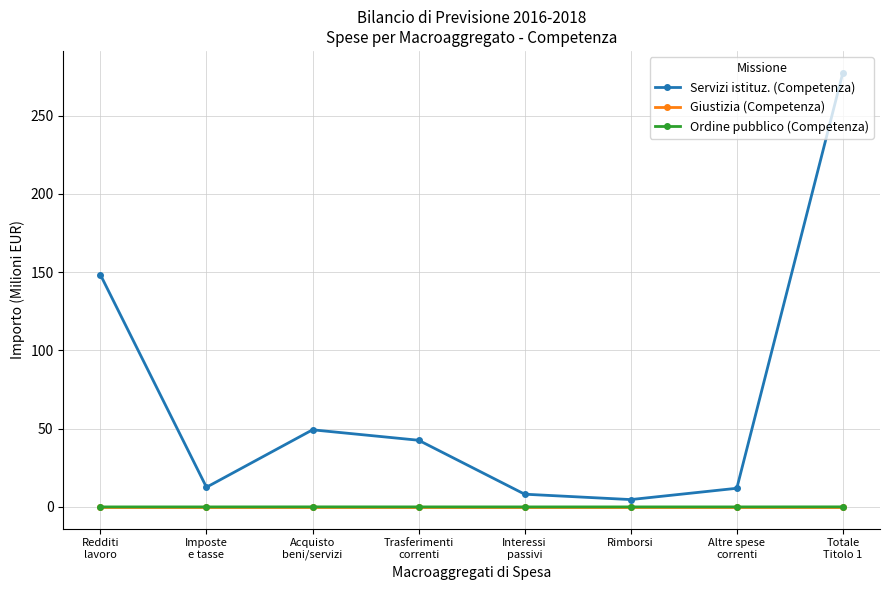

What is the total value across all series at Imposte
e tasse?

12.6